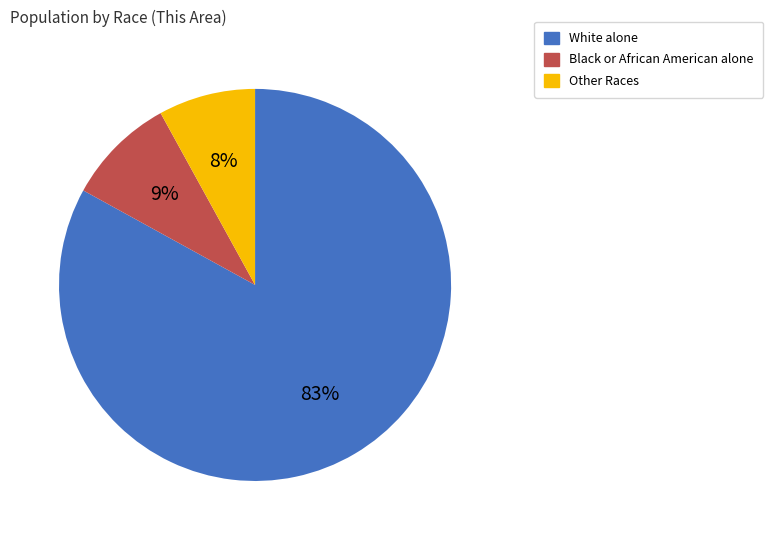

Which slice represents more than half of the pie?

White alone